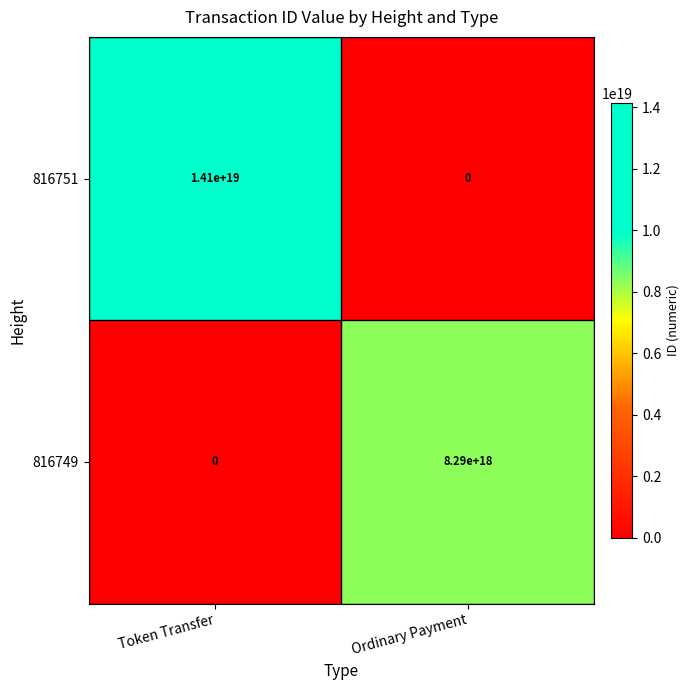

Which series has the largest range (max minus min)?

816751